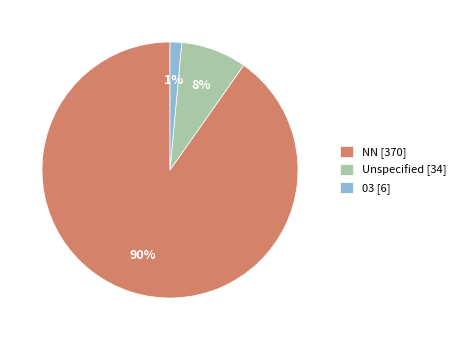

Is it true that 03 [6] is 1% of the pie?

True